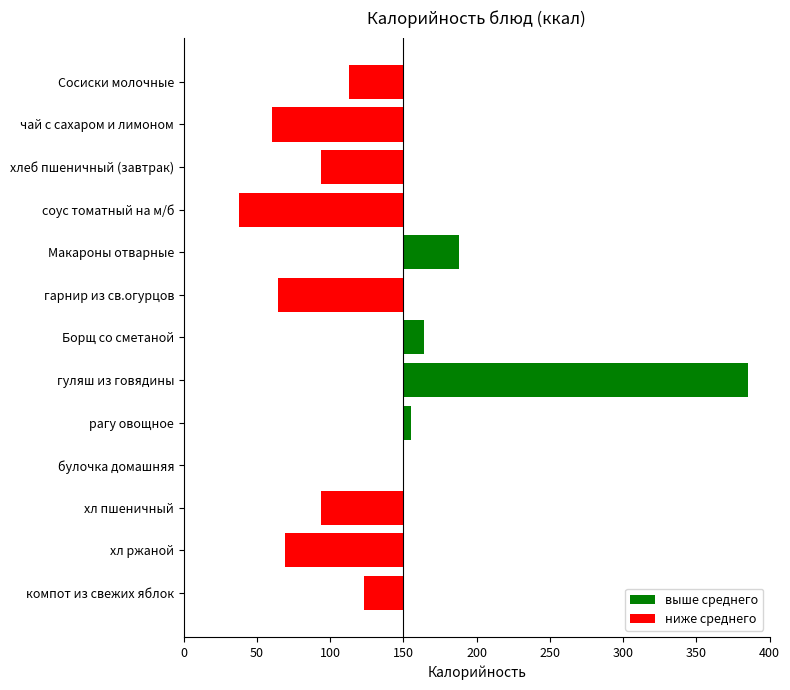

Reading left to right, transcribe all the data shown in this chart.

выше среднего: 0	0	0	0	38	0	14	235	5	0	0	0	0
ниже среднего: -37	-90	-56	-112	0	-86	0	0	0	0	-56	-81	-27